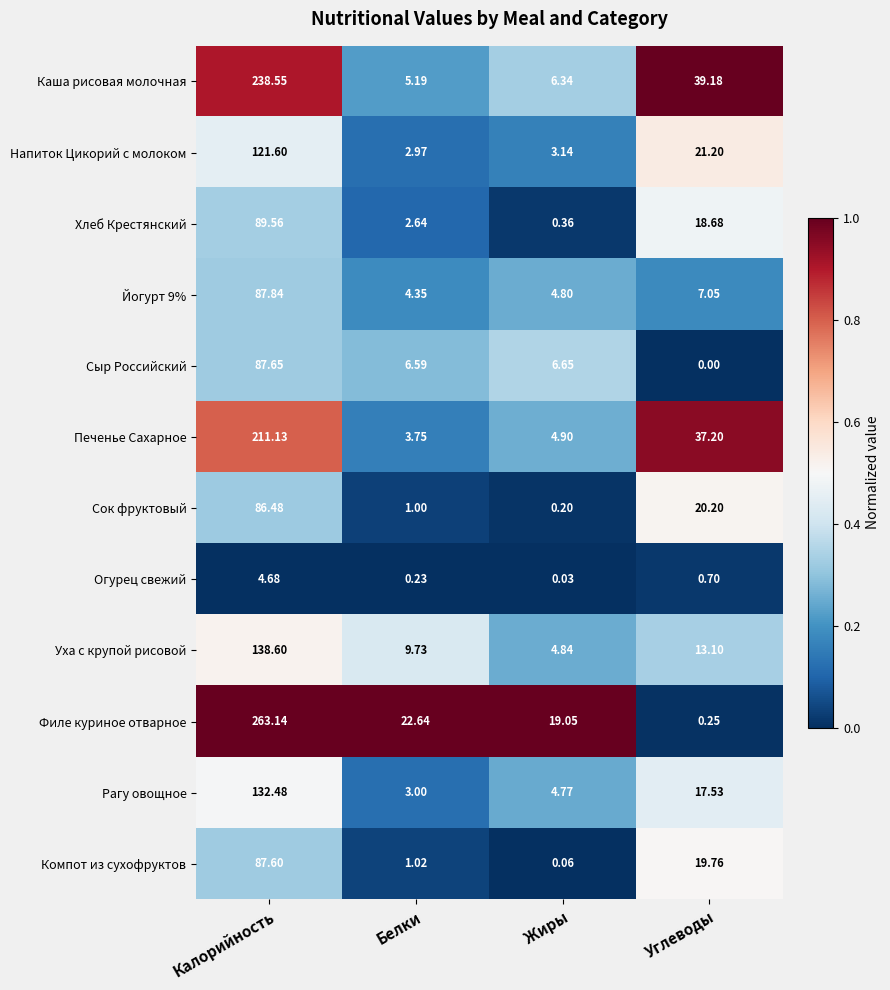

How many series are shown in this chart?

12